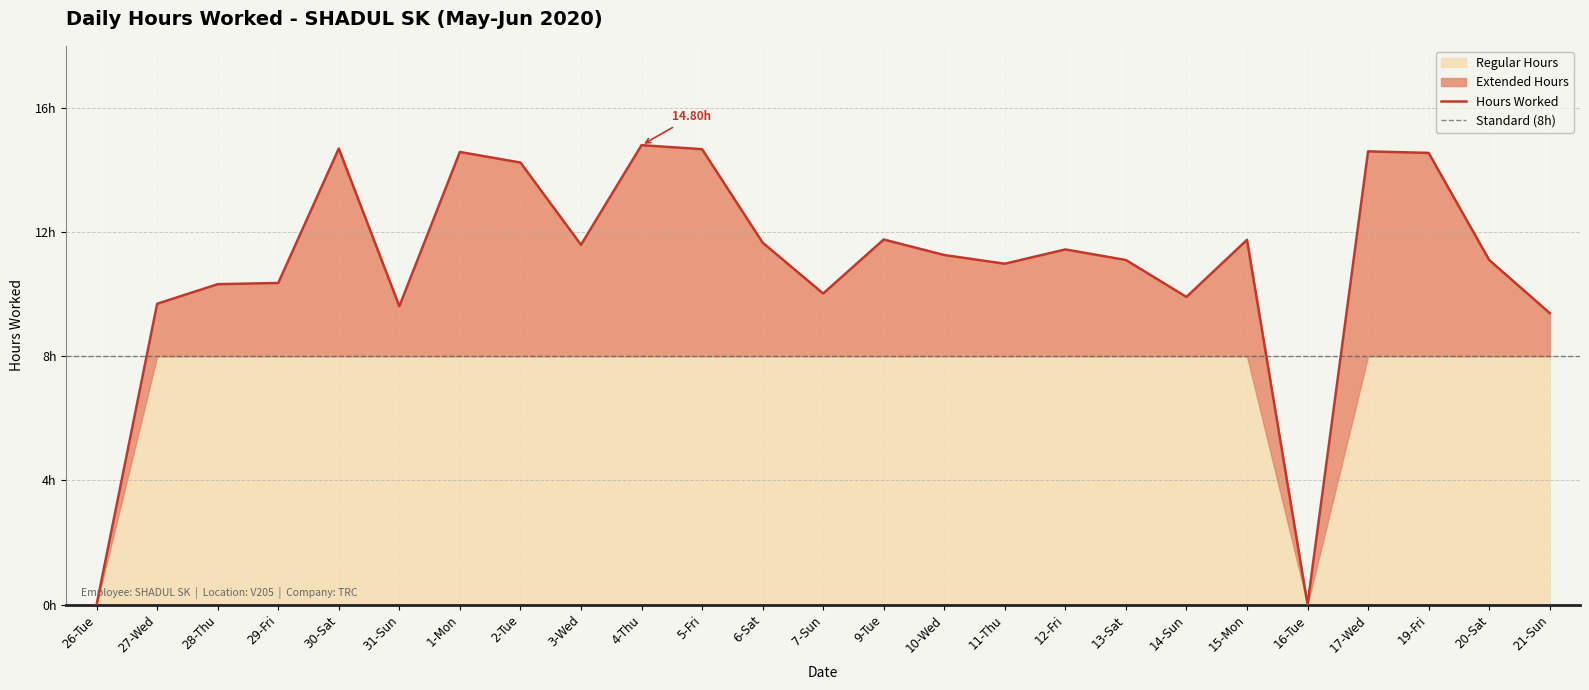

The value at 7-Sun is 17.5. True or false?

False